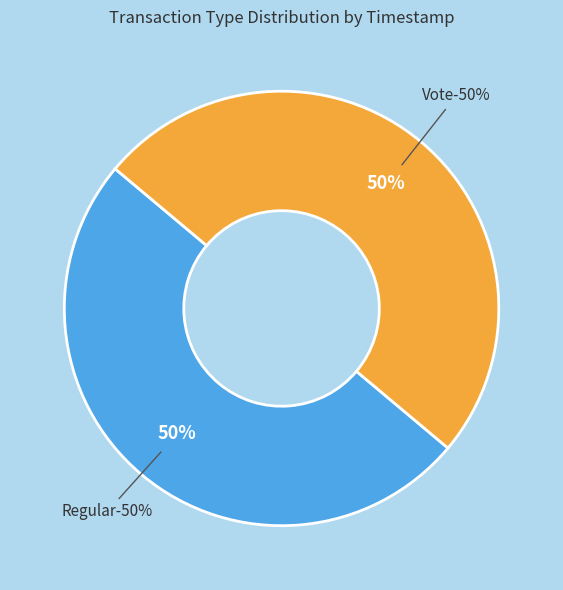

Which category has the biggest portion of the pie?

Regular